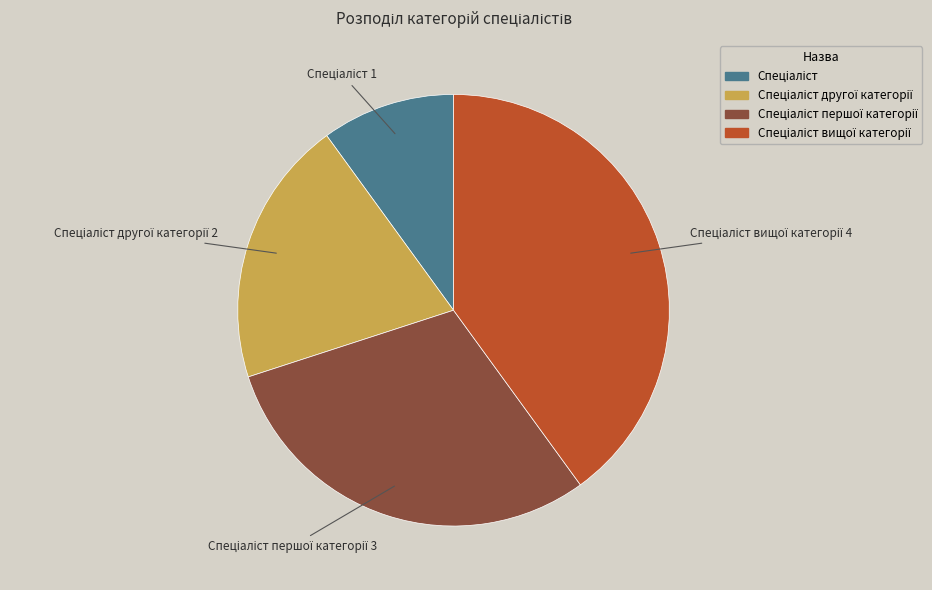

Is there a majority slice in this chart?

No